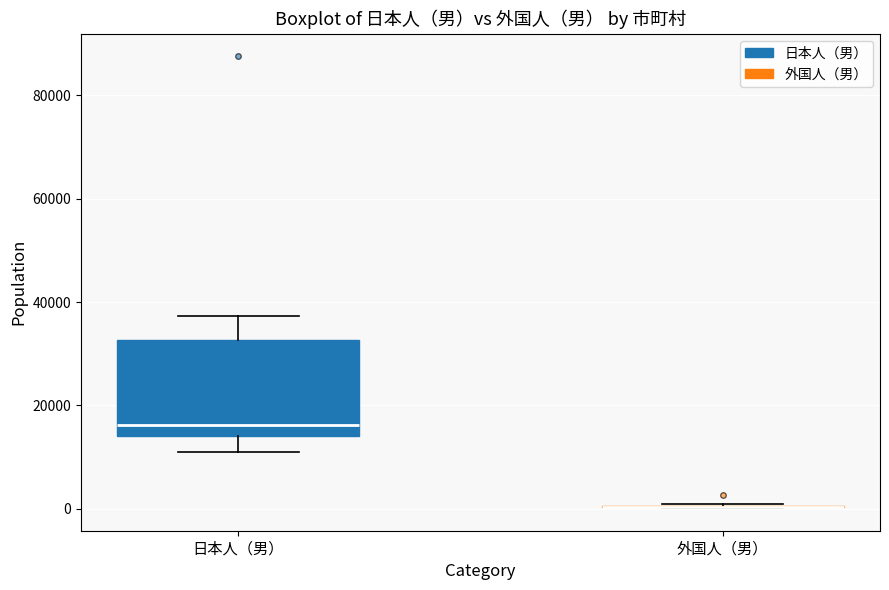

Comparing the boxes themselves (not the whiskers), which one is the tallest?

日本人（男）